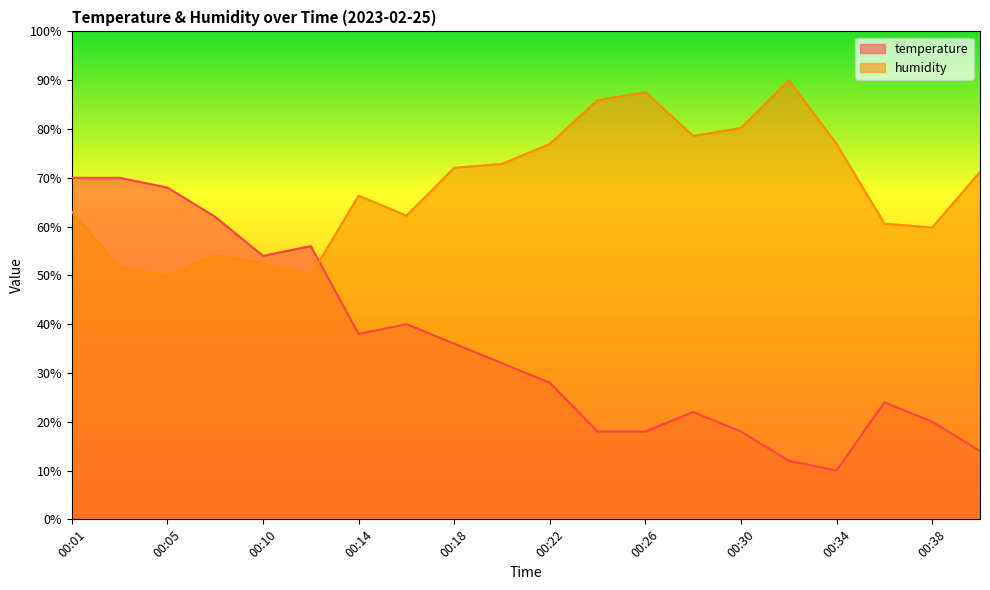

True or false: temperature has more than 2 interior local peaks.

True